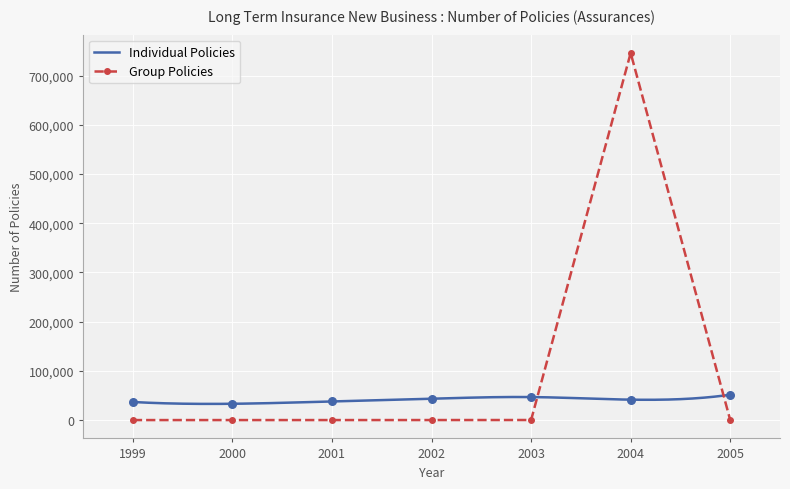

Which series has the largest total across all categories?

Group Policies